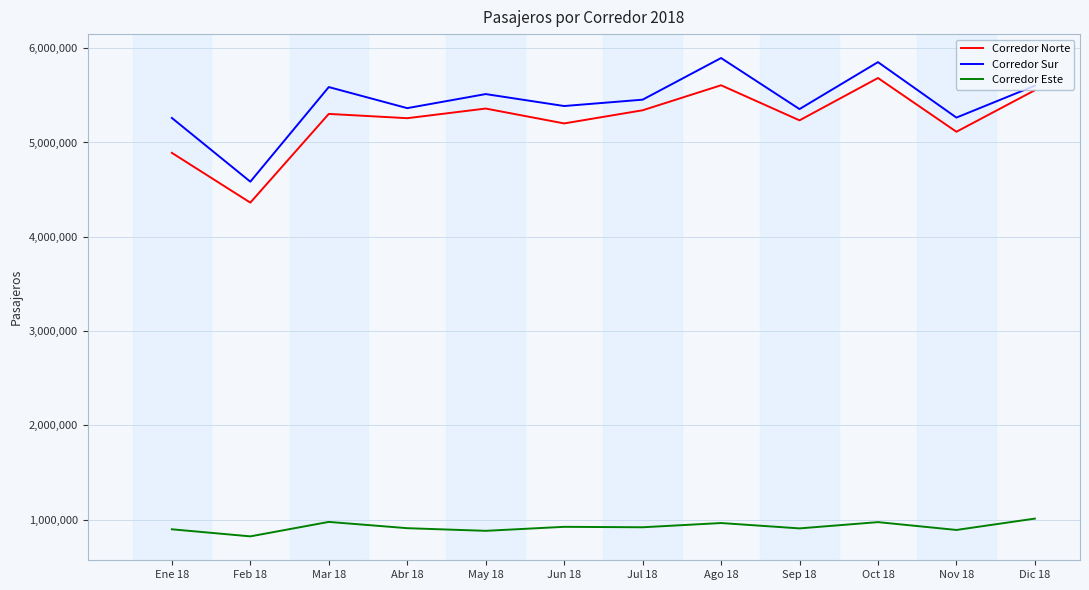

What is the difference between the second highest and second lowest values in the Corredor Sur series?

592051